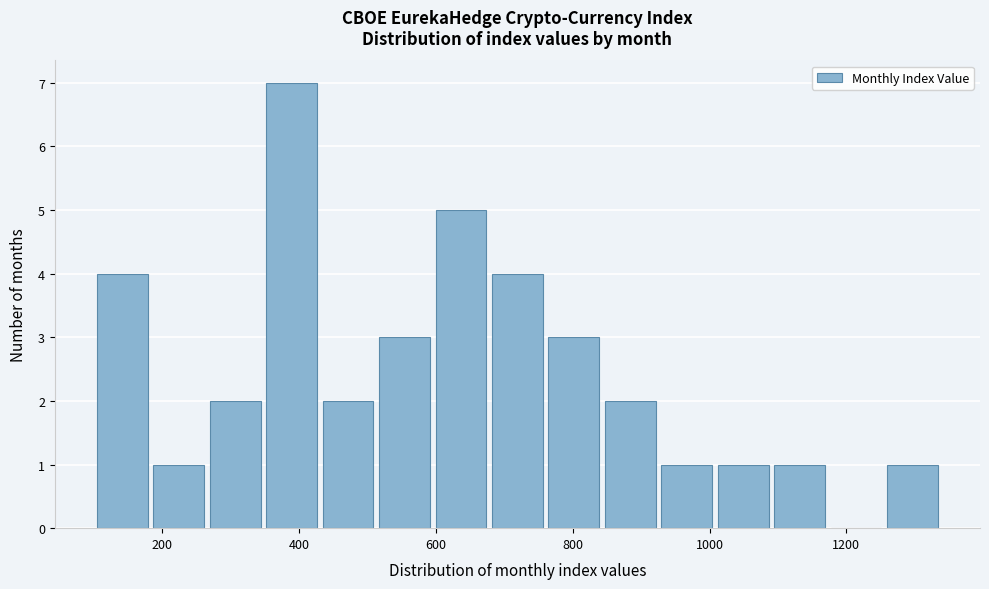

Reading left to right, list every bar in this chart as the range it spans on the x-axis followed by its height. Neither the bar edges nor the heights are printed on the chart, so give them approximately, as read against the axes.

100 to 180: 4
180 to 260: 1
260 to 340: 2
340 to 440: 7
440 to 520: 2
520 to 600: 3
600 to 680: 5
680 to 760: 4
760 to 840: 3
840 to 920: 2
920 to 1000: 1
1000 to 1100: 1
1100 to 1180: 1
1180 to 1260: 0
1260 to 1340: 1